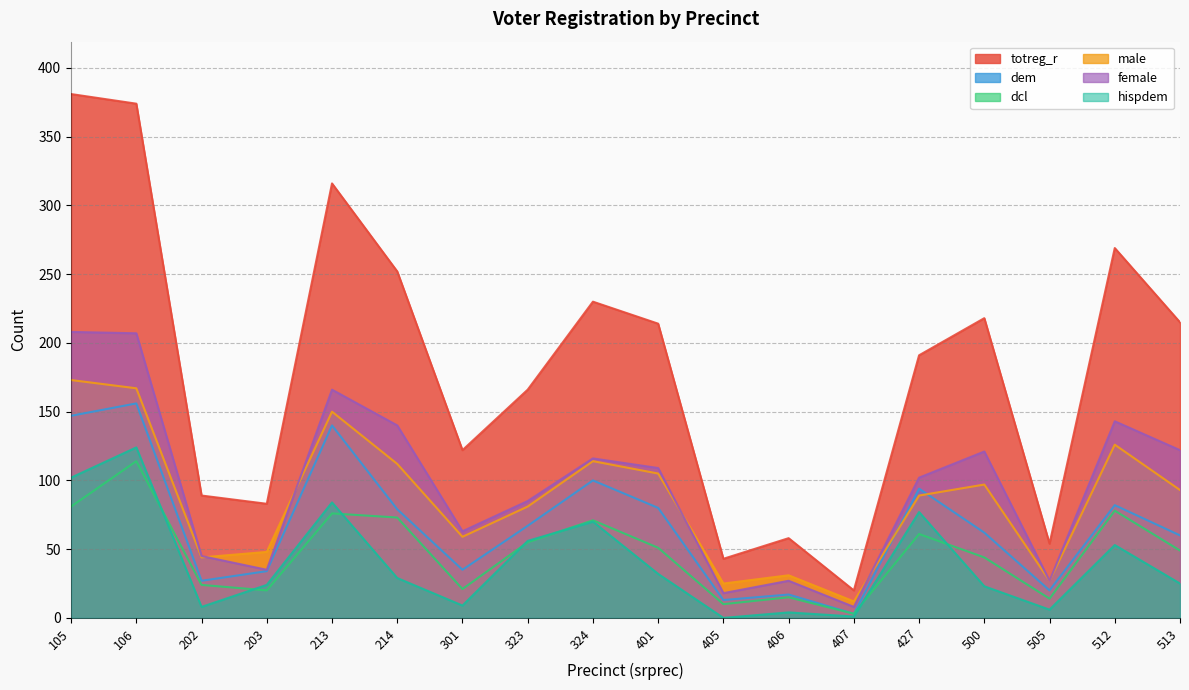

True or false: female and dem intersect in this chart.

False